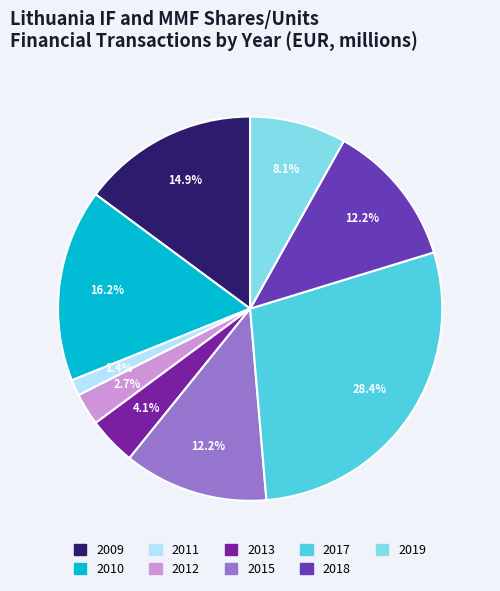

What is the smallest slice in the pie chart?

2011